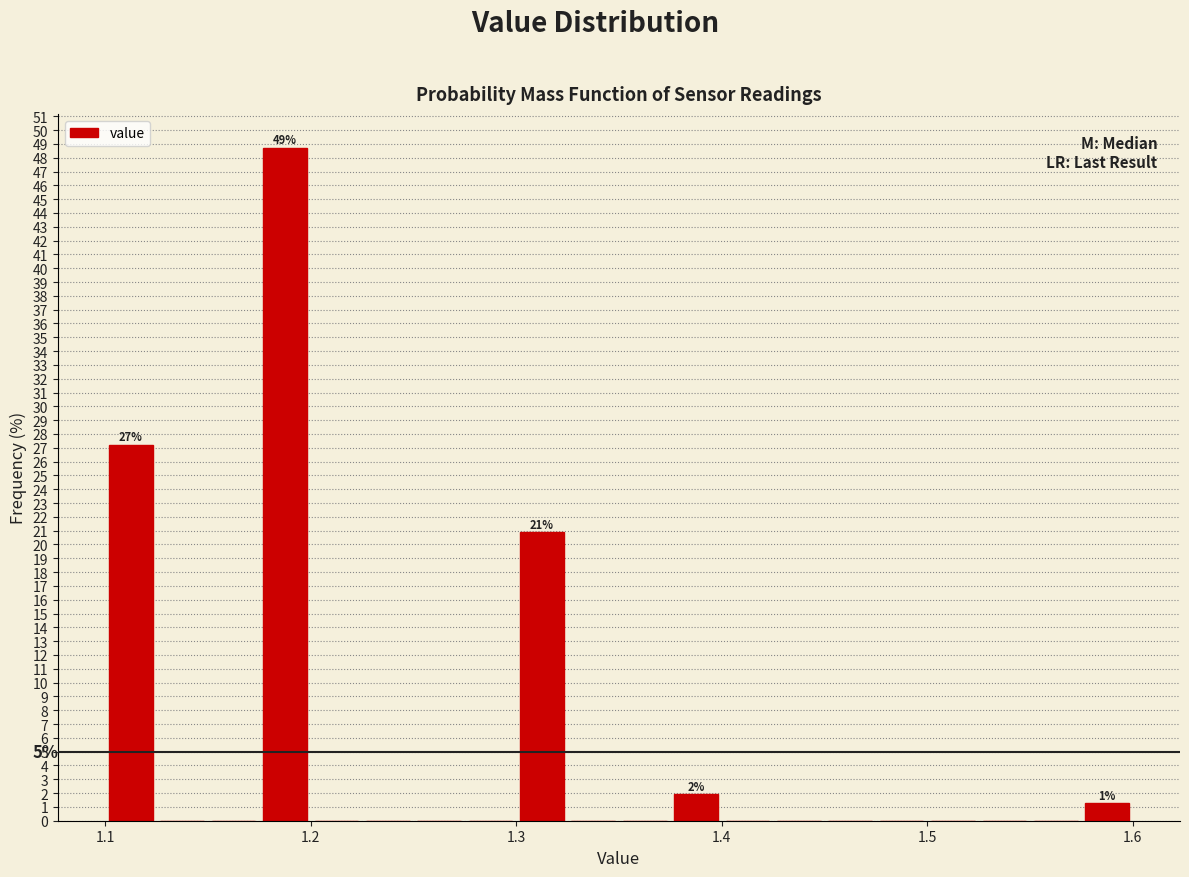

Read against the x-axis, roughly where is the centre of the tallest bar?

1.19